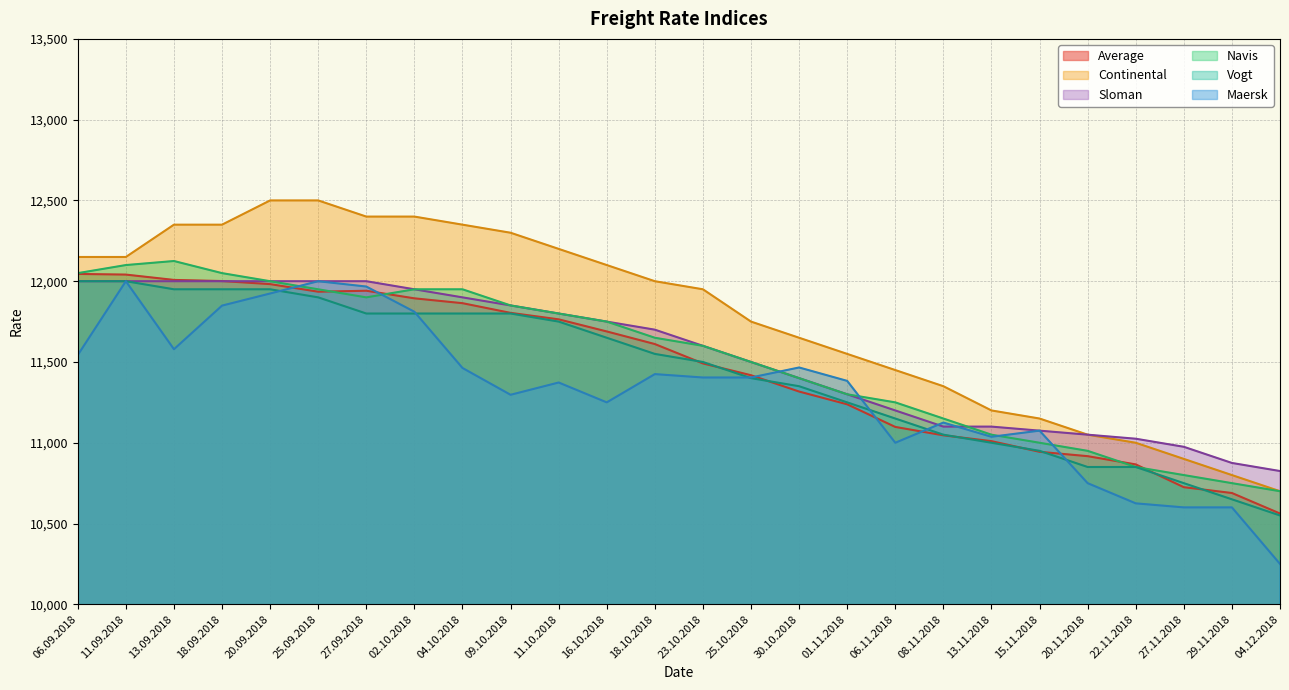

Is it true that Average equals 12045 at 06.09.2018?

True